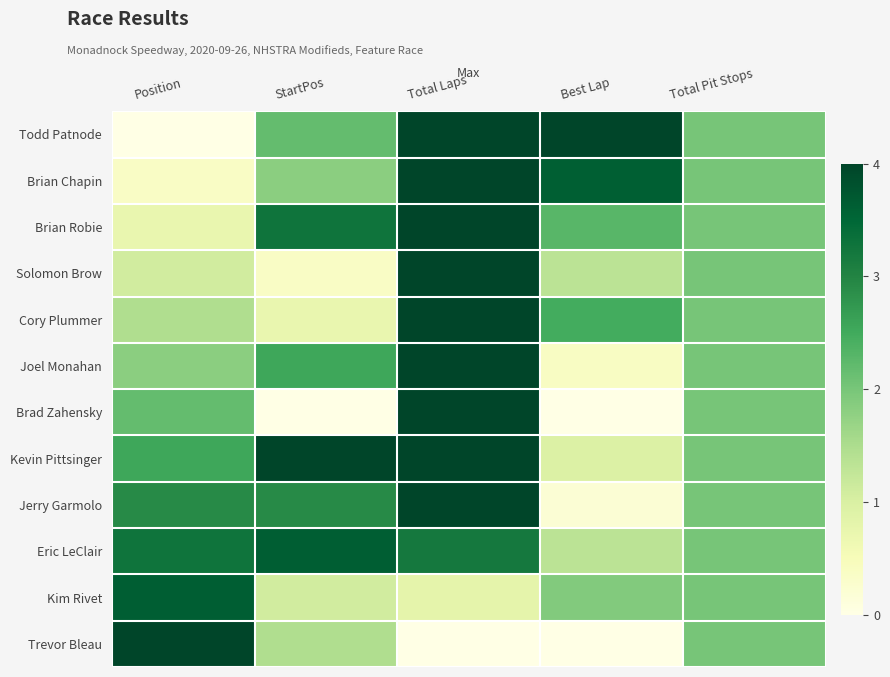

Reading right to left, extract all data points from this chart.

Todd Patnode: Total Pit Stops=0.5	Best Lap=1.0	Total Laps=1.0	StartPos=0.5	Position=0.0
Brian Chapin: Total Pit Stops=0.5	Best Lap=0.9	Total Laps=1.0	StartPos=0.5	Position=0.1
Brian Robie: Total Pit Stops=0.5	Best Lap=0.6	Total Laps=1.0	StartPos=0.8	Position=0.2
Solomon Brow: Total Pit Stops=0.5	Best Lap=0.3	Total Laps=1.0	StartPos=0.1	Position=0.3
Cory Plummer: Total Pit Stops=0.5	Best Lap=0.6	Total Laps=1.0	StartPos=0.2	Position=0.4
Joel Monahan: Total Pit Stops=0.5	Best Lap=0.1	Total Laps=1.0	StartPos=0.6	Position=0.5
Brad Zahensky: Total Pit Stops=0.5	Best Lap=0.0	Total Laps=1.0	StartPos=0.0	Position=0.5
Kevin Pittsinger: Total Pit Stops=0.5	Best Lap=0.2	Total Laps=1.0	StartPos=1.0	Position=0.6
Jerry Garmolo: Total Pit Stops=0.5	Best Lap=0.0	Total Laps=1.0	StartPos=0.7	Position=0.7
Eric LeClair: Total Pit Stops=0.5	Best Lap=0.3	Total Laps=0.8	StartPos=0.9	Position=0.8
Kim Rivet: Total Pit Stops=0.5	Best Lap=0.5	Total Laps=0.2	StartPos=0.3	Position=0.9
Trevor Bleau: Total Pit Stops=0.5	Best Lap=0.0	Total Laps=0.0	StartPos=0.4	Position=1.0